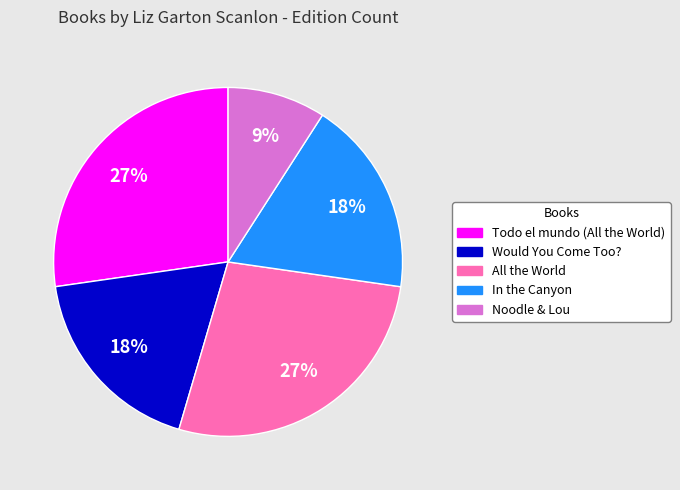

Combined, do In the Canyon and All the World account for over 50%?

No